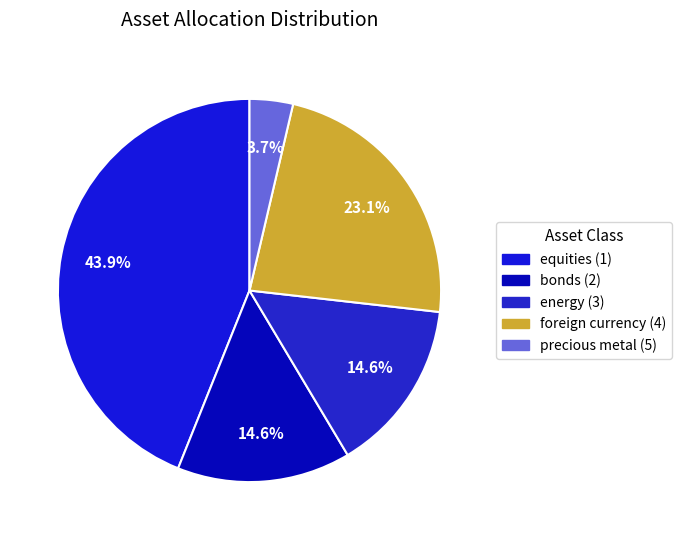

Is it true that foreign currency (4) is 32% of the pie?

False